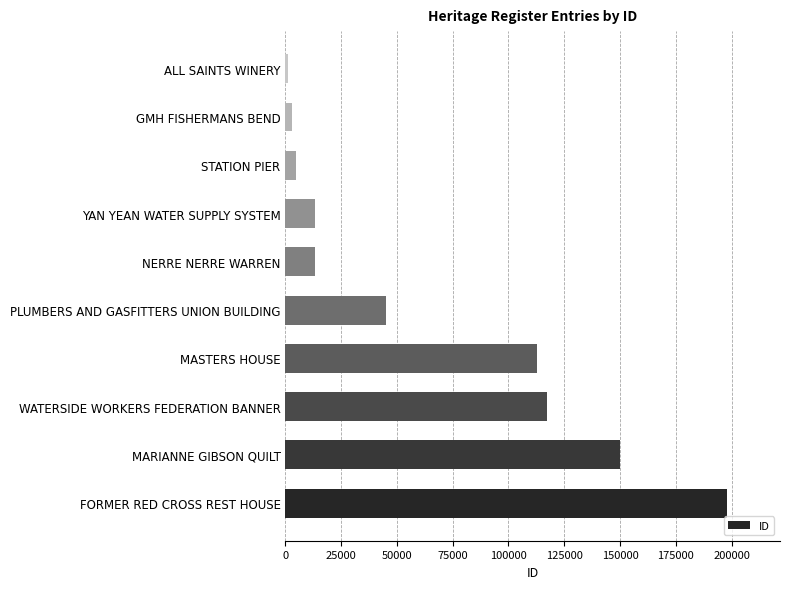

What is the average value?

65809